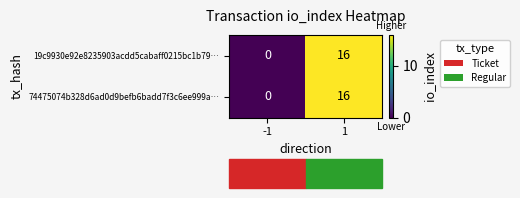

Is the value of 74475074b328d6ad0d9befb6badd7f3c6ee999a… at 1 greater than the value of 19c9930e92e8235903acdd5cabaff0215bc1b79… at -1?

Yes